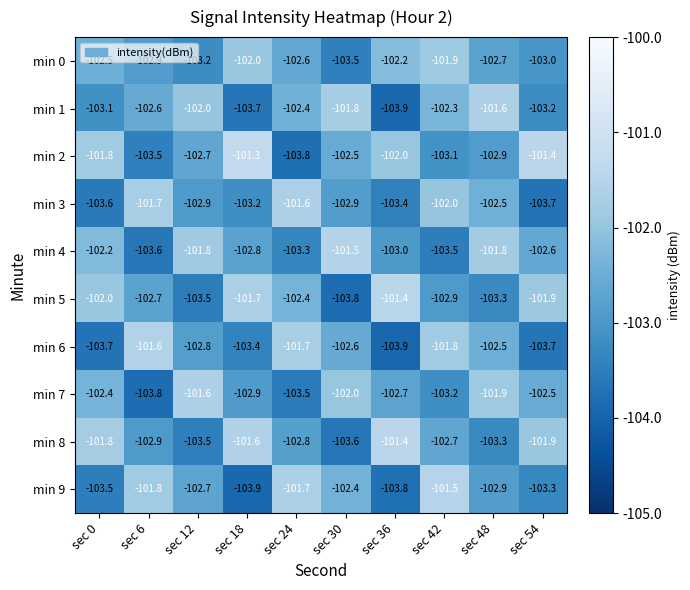

Which series has the largest range (max minus min)?

min 2